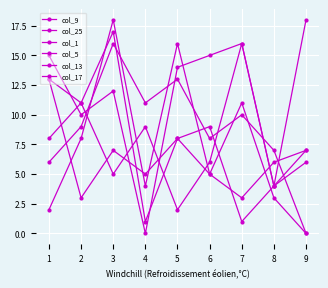

Reading right to left, what are all the values shown in this chart?

col_9: 18	4	1	9	8	5	7	3	13
col_25: 7	4	16	15	14	0	12	10	15
col_1: 6	4	16	6	2	9	5	11	8
col_5: 0	3	11	5	16	4	18	8	2
col_13: 0	7	10	8	13	11	16	9	6
col_17: 7	6	3	5	8	1	17	11	13